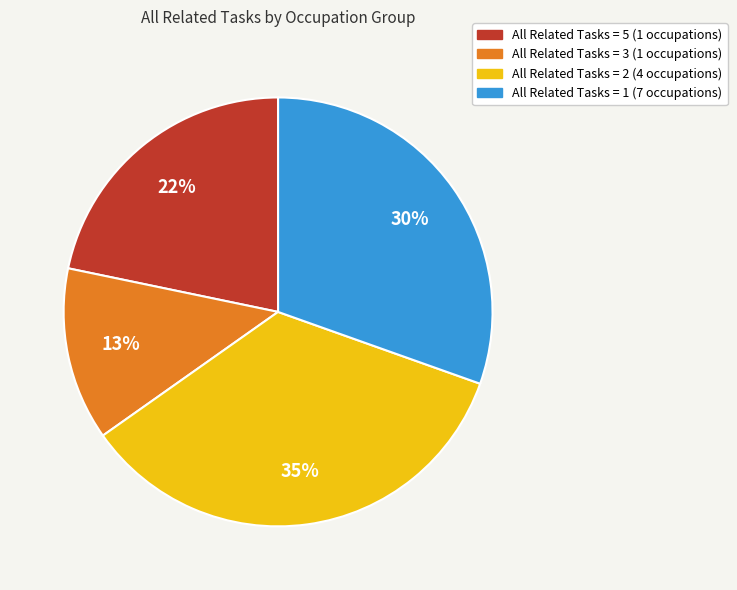

How many segments does this pie chart have?

4